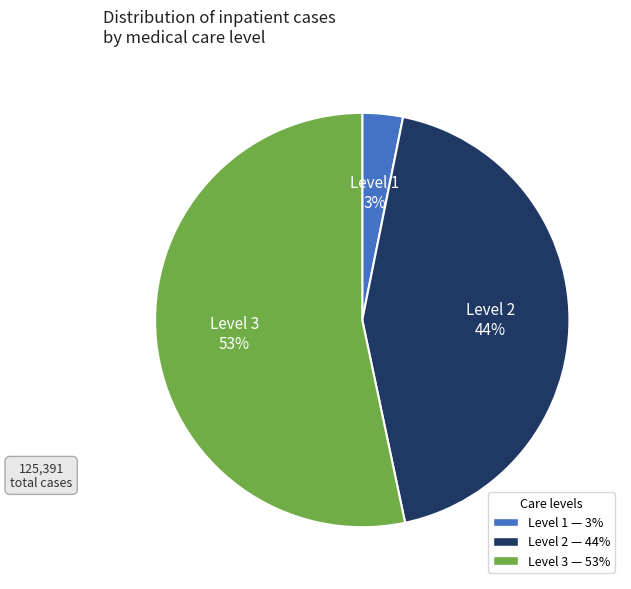

Approximately how many times larger is the value at Level 2 compared to Level 3?

0.8